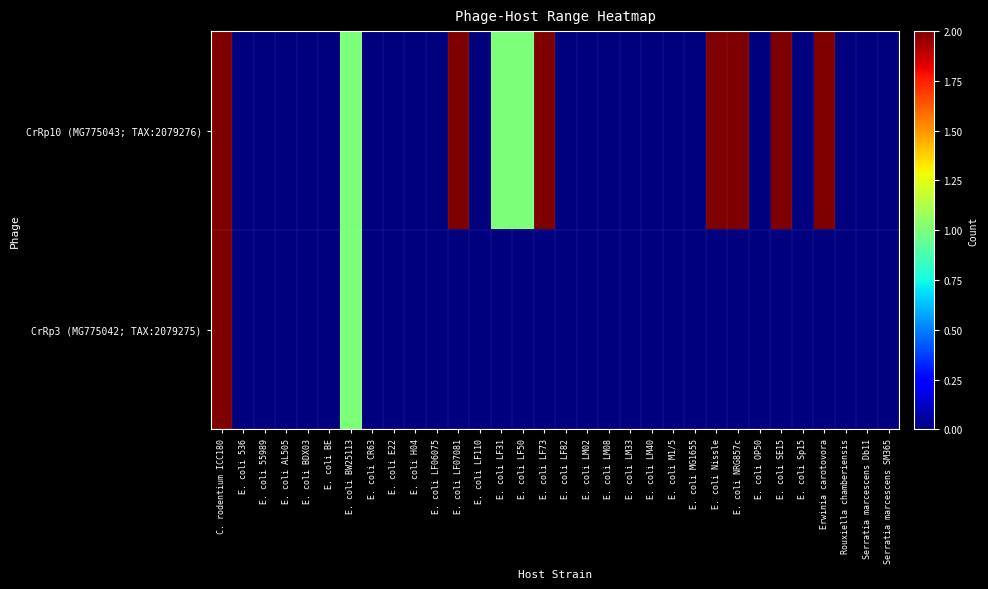

Count the number of categories in the chart.

32